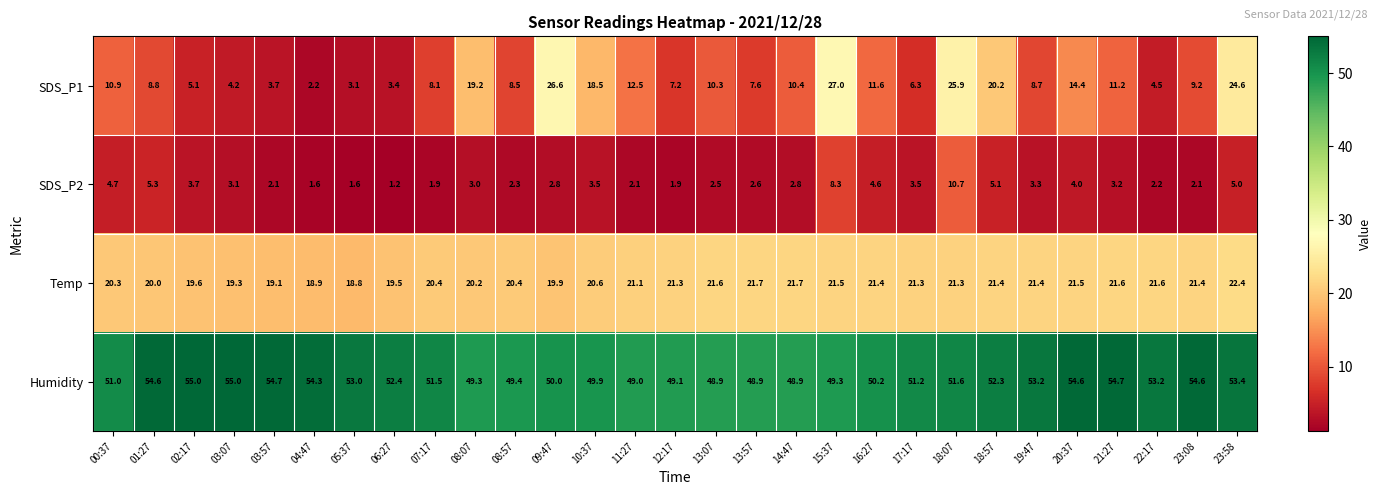

What is the greatest value displayed?

55.0